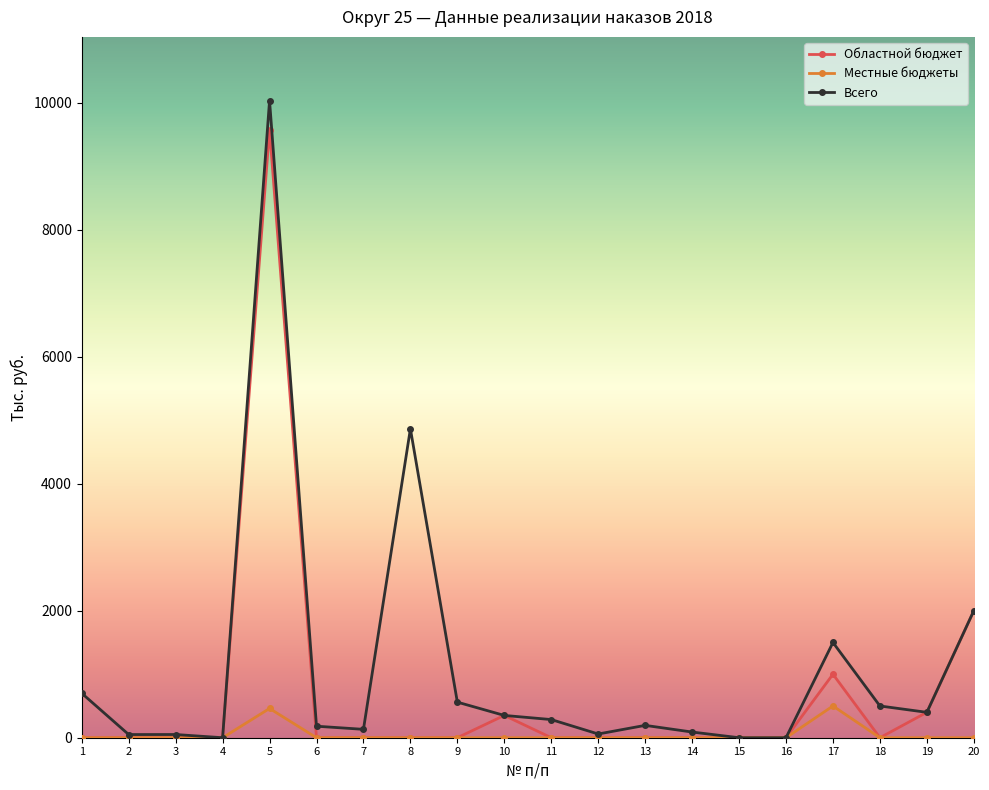

How many data points does each series have?

20